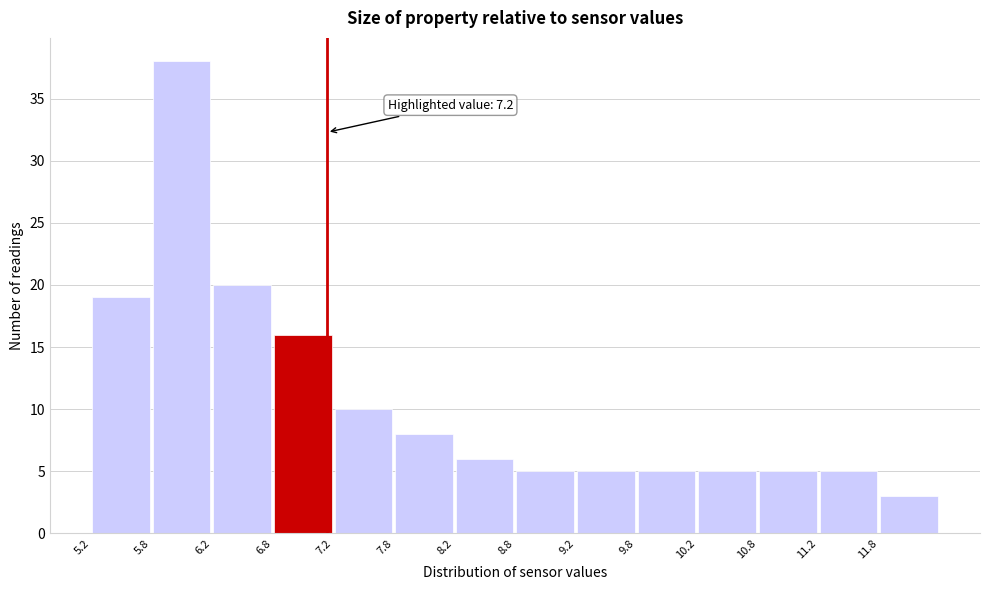

Which range on the x-axis has the tallest bar?

5.75 to 6.25